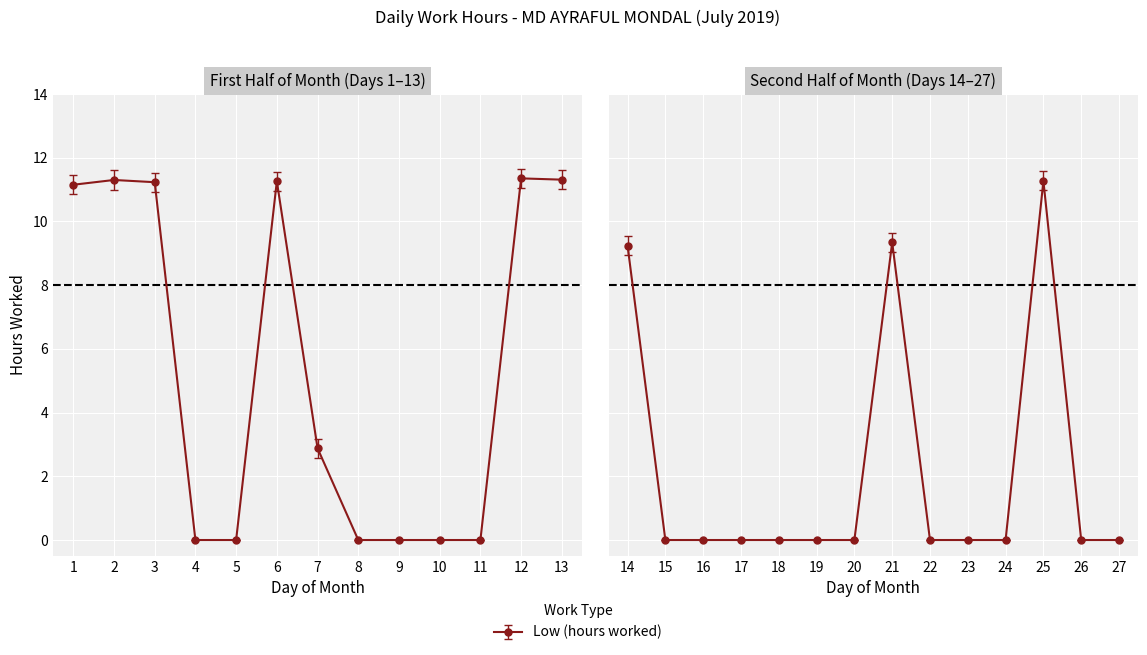

Which category has the highest value across all series?

12